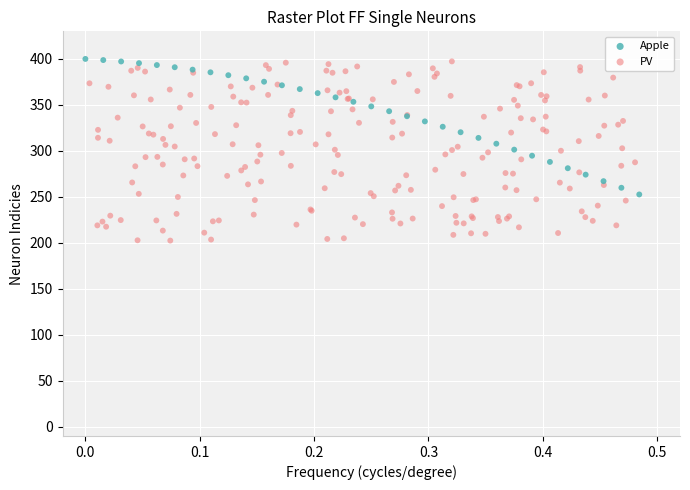

Which series has the widest spread of Y values?

PV